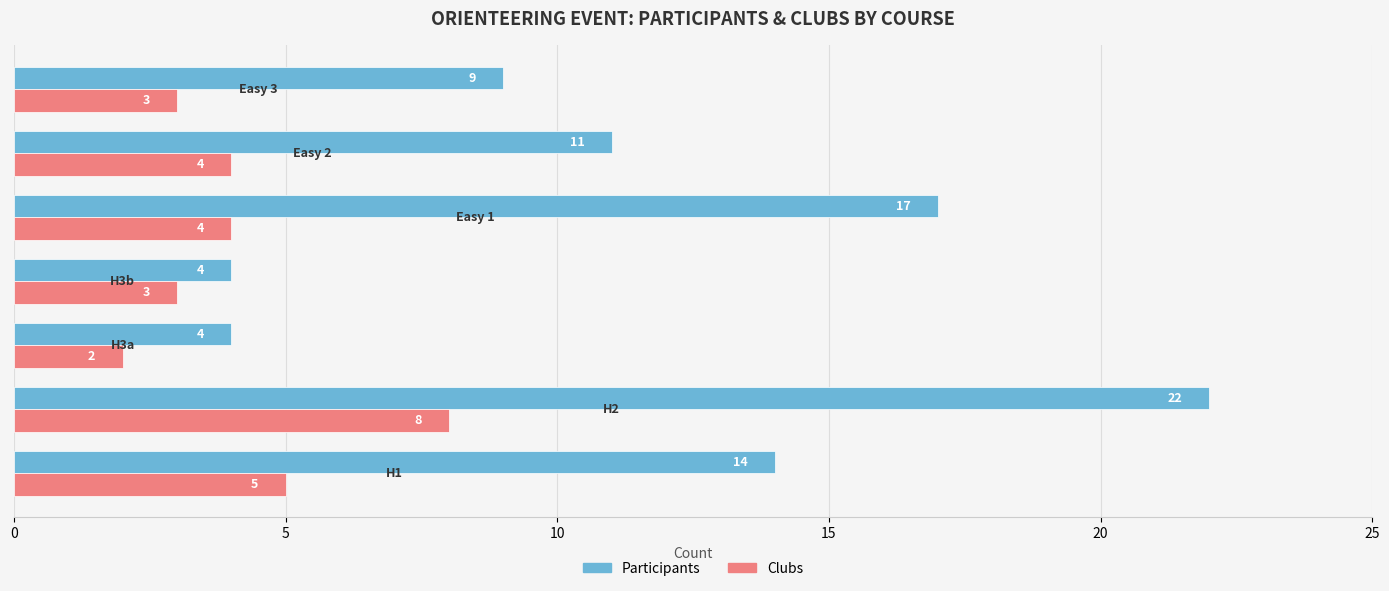

What is the sum of all Clubs values?

29